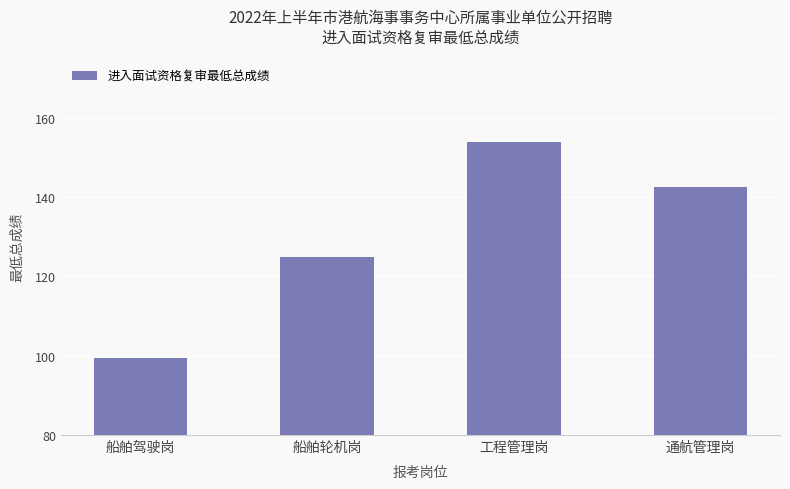

What is the value of the 1st bar from the left?

99.5